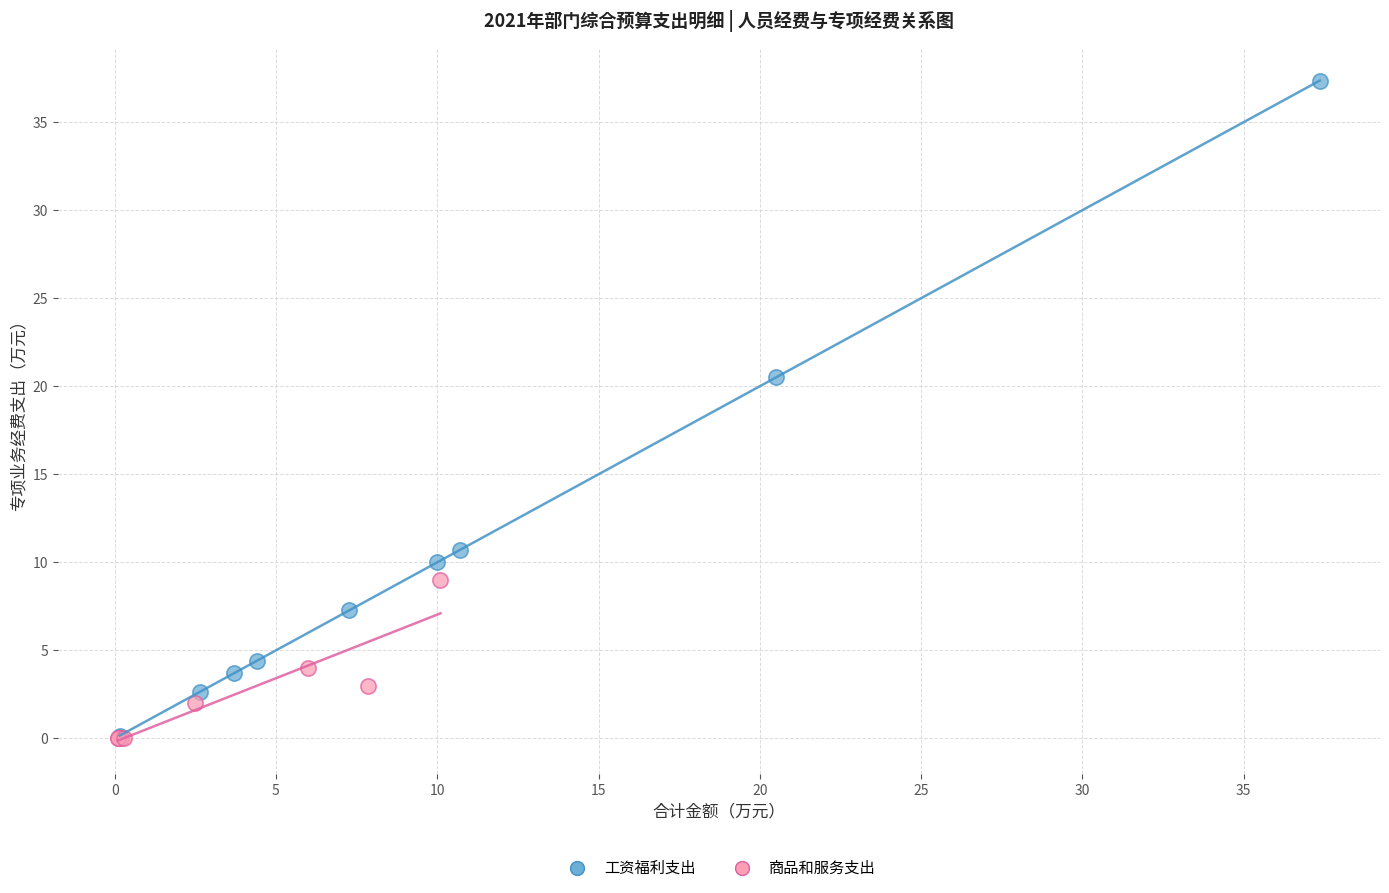

Which series contains the highest Y value?

工资福利支出